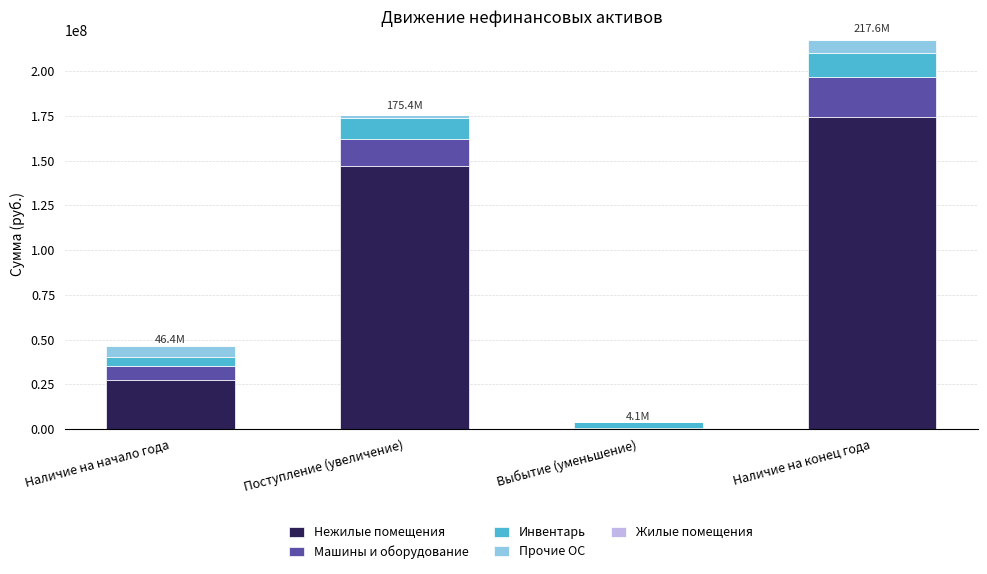

Reading left to right, what are the values for Нежилые помещения?

Наличие на начало года=27646306.5	Поступление (увеличение)=146771511.6	Выбытие (уменьшение)=0.0	Наличие на конец года=174417818.1